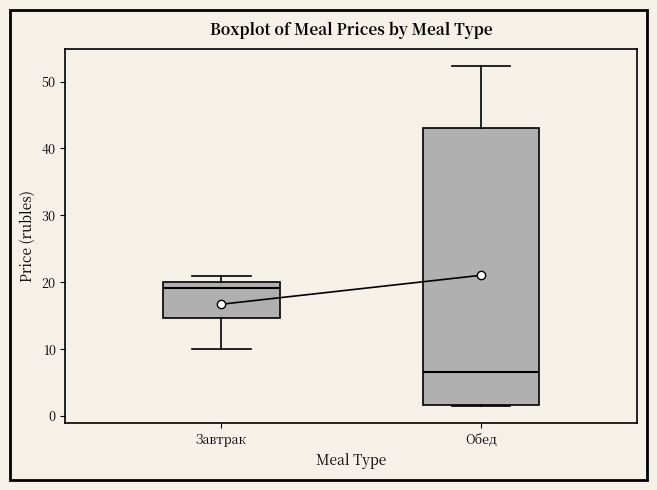

Which box is the tallest, from its lower edge to its upper edge?

Обед